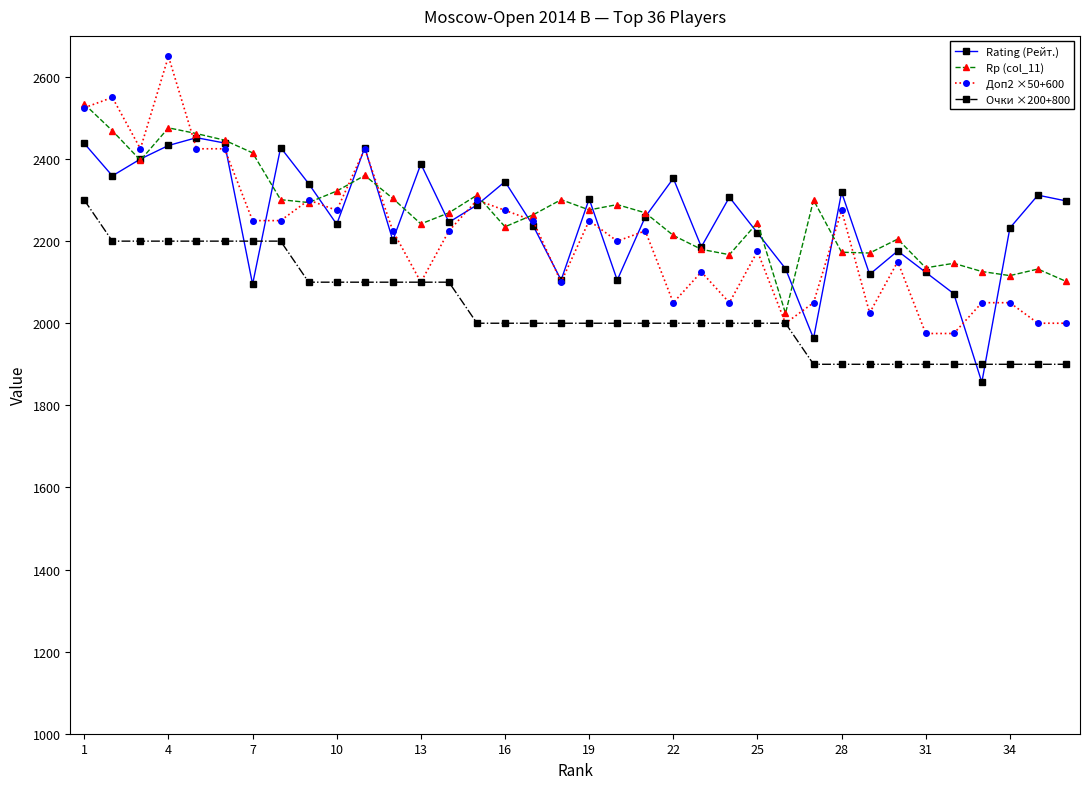

Which series has the widest spread of values?

Доп2 ×50+600